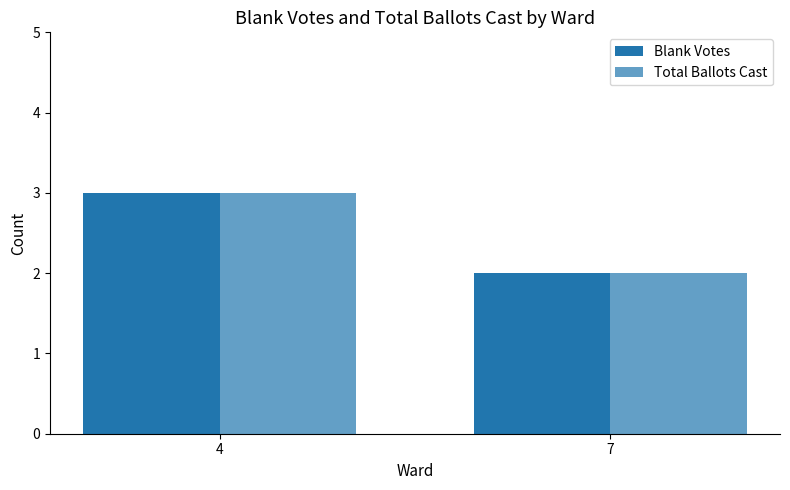

How many Total Ballots Cast values are between 2 and 3?

2